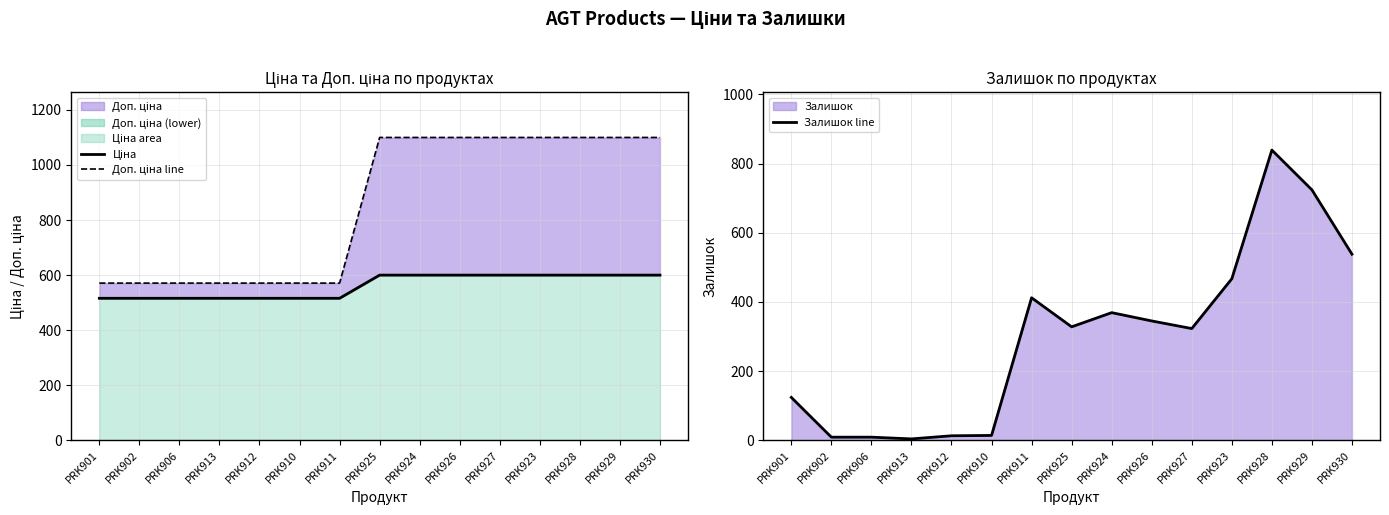

Rank the series by their average value, from highest to lowest.

Доп. ціна line, Ціна, Залишок line